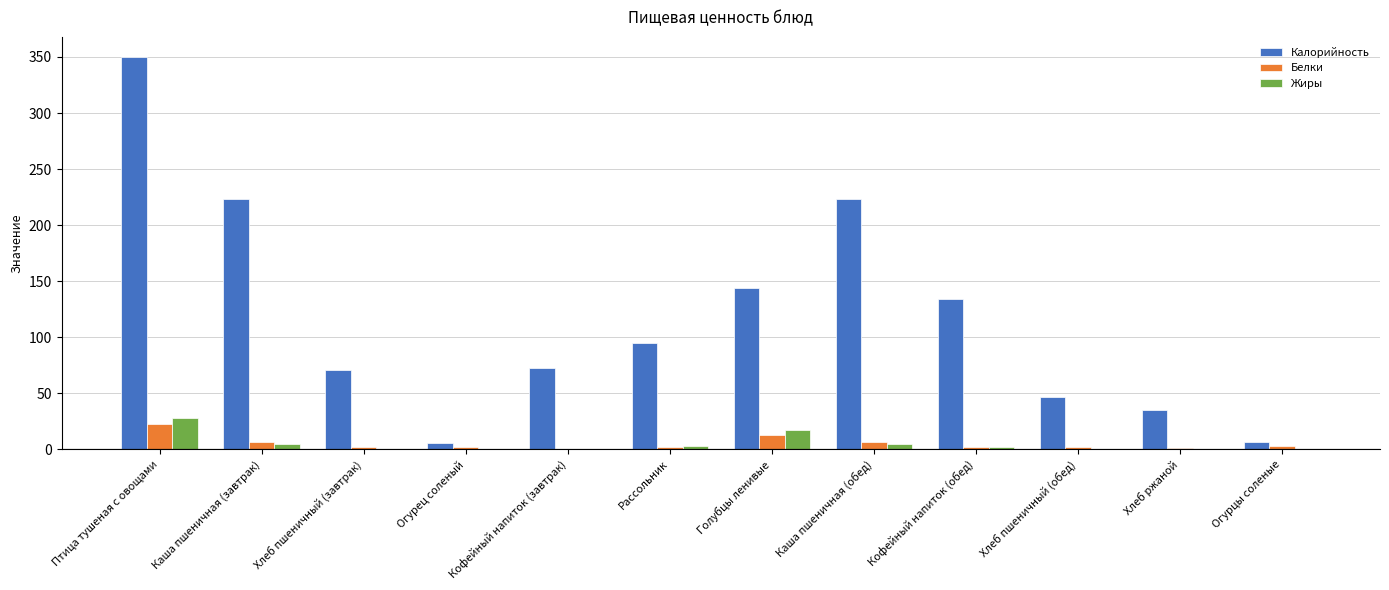

How many categories are shown in the chart?

12